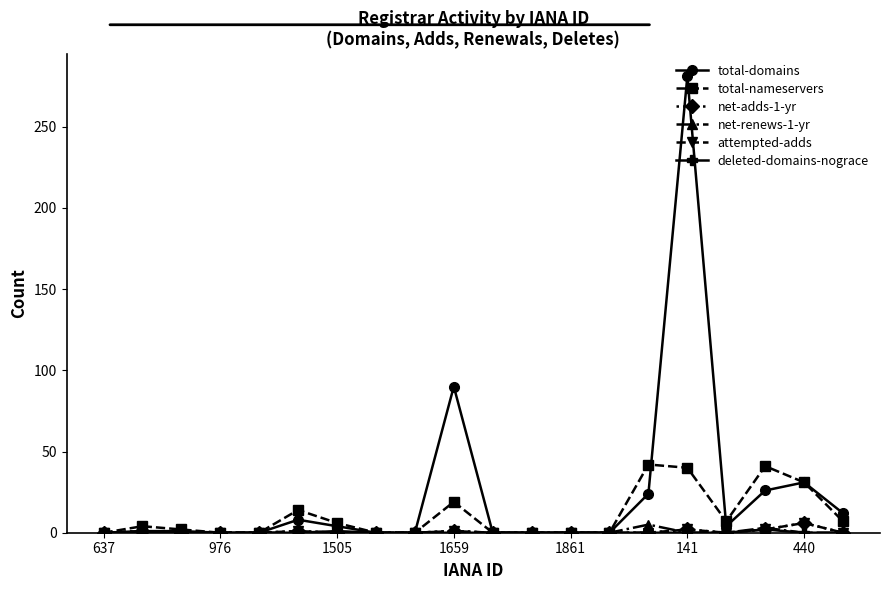

What is the label of the 7th point from the right?

13